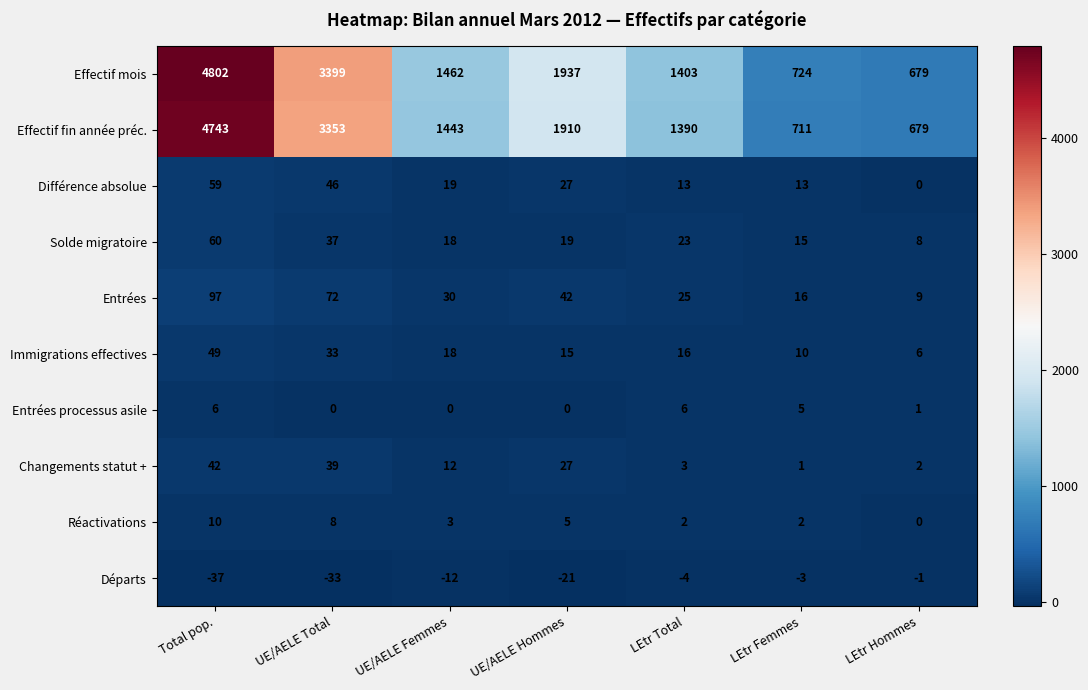

What is the maximum value for Changements statut +?

42